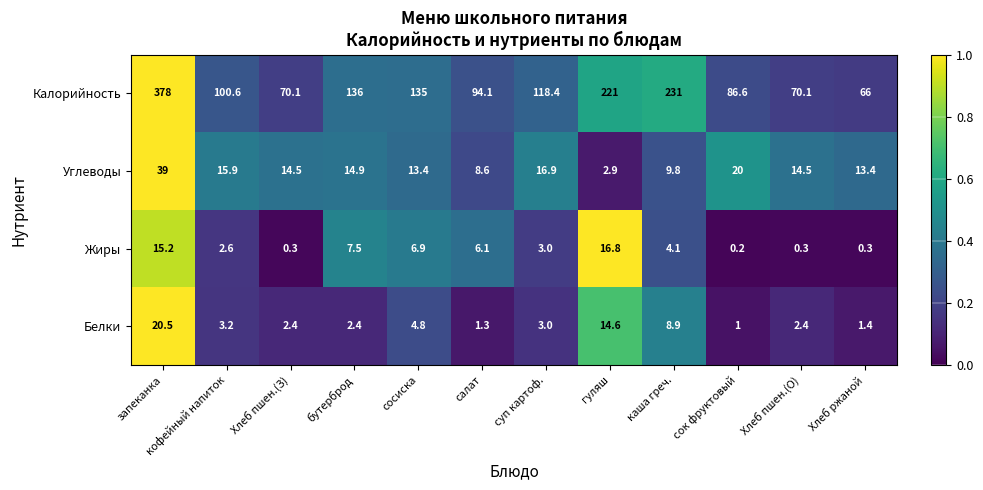

What is the spread (max minus min) of values at Хлеб пшен.(З)?

69.8